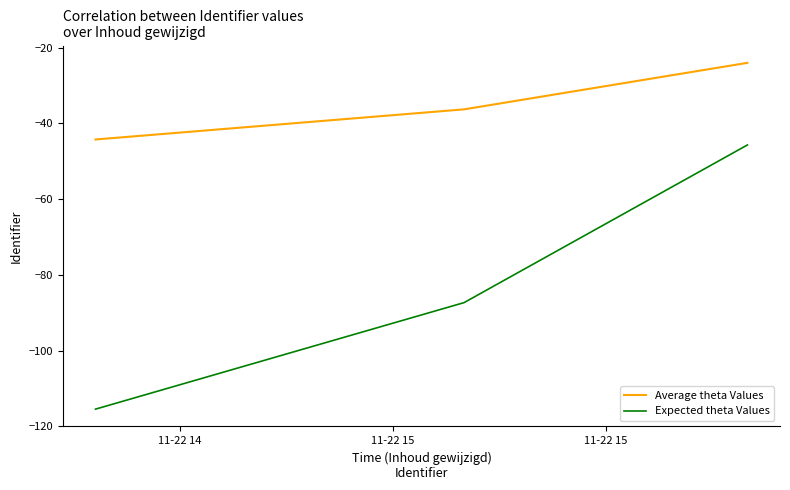

List the series in order of their peak value, highest first.

Average theta Values, Expected theta Values